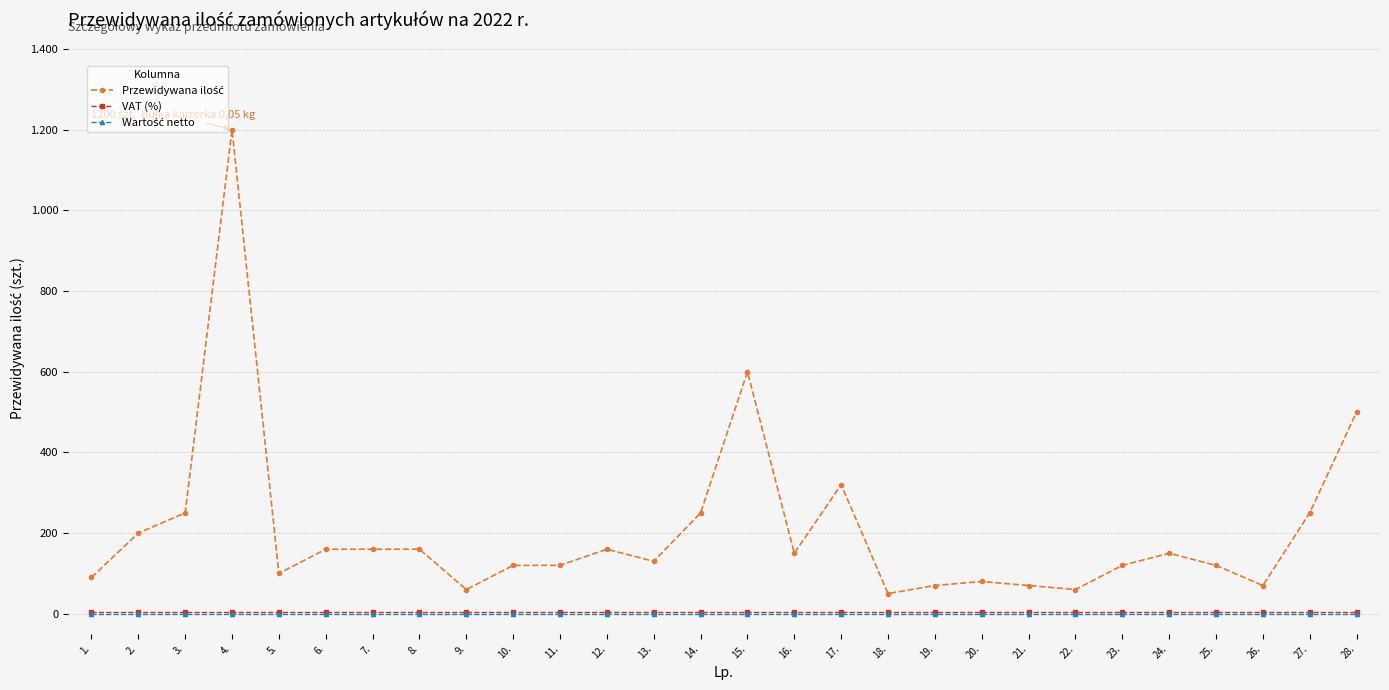

Reading left to right, what are all the values shown in this chart?

Przewidywana ilość: 1.=90	2.=200	3.=250	4.=1200	5.=100	6.=160	7.=160	8.=160	9.=60	10.=120	11.=120	12.=160	13.=130	14.=250	15.=600	16.=150	17.=320	18.=50	19.=70	20.=80	21.=70	22.=60	23.=120	24.=150	25.=120	26.=70	27.=250	28.=500
VAT (%): 1.=5	2.=5	3.=5	4.=5	5.=5	6.=5	7.=5	8.=5	9.=5	10.=5	11.=5	12.=5	13.=5	14.=5	15.=5	16.=5	17.=5	18.=5	19.=5	20.=5	21.=5	22.=5	23.=5	24.=5	25.=5	26.=5	27.=5	28.=5
Wartość netto: 1.=0	2.=0	3.=0	4.=0	5.=0	6.=0	7.=0	8.=0	9.=0	10.=0	11.=0	12.=0	13.=0	14.=0	15.=0	16.=0	17.=0	18.=0	19.=0	20.=0	21.=0	22.=0	23.=0	24.=0	25.=0	26.=0	27.=0	28.=0